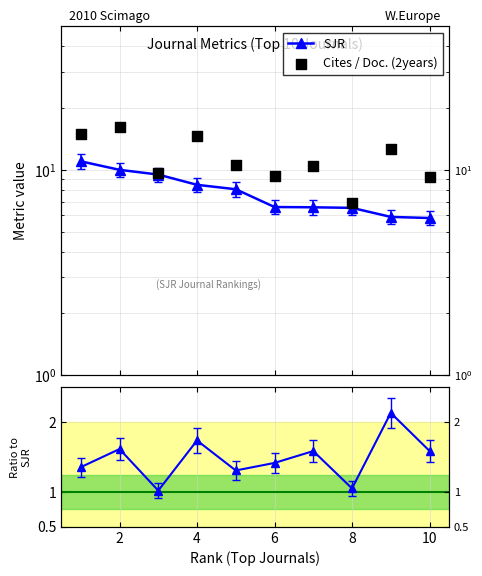

Which series has the largest Y range (max minus min)?

Cites / Doc. (2years)